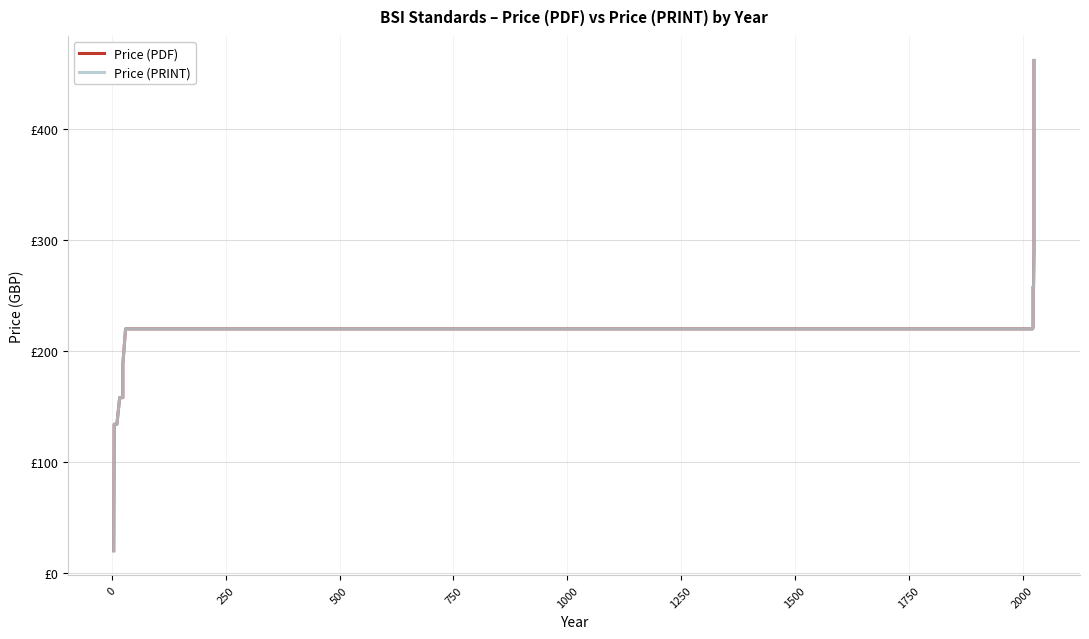

What is the difference between the maximum and minimum values in the Price (PDF) series?

442